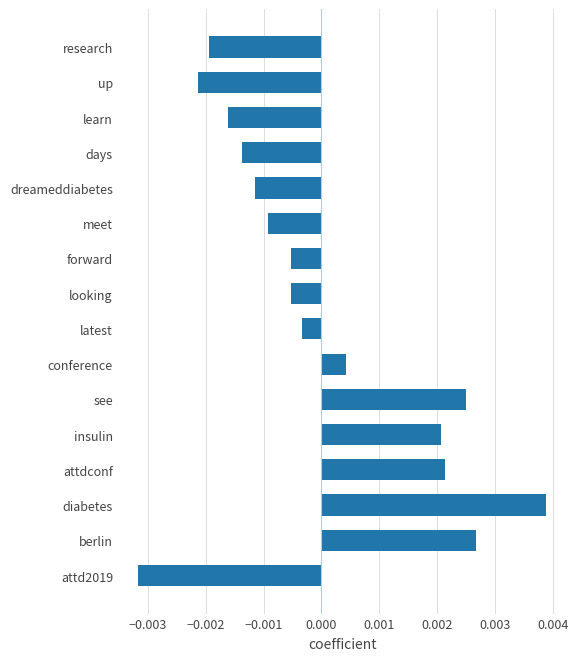

Are the bars horizontal?

Yes